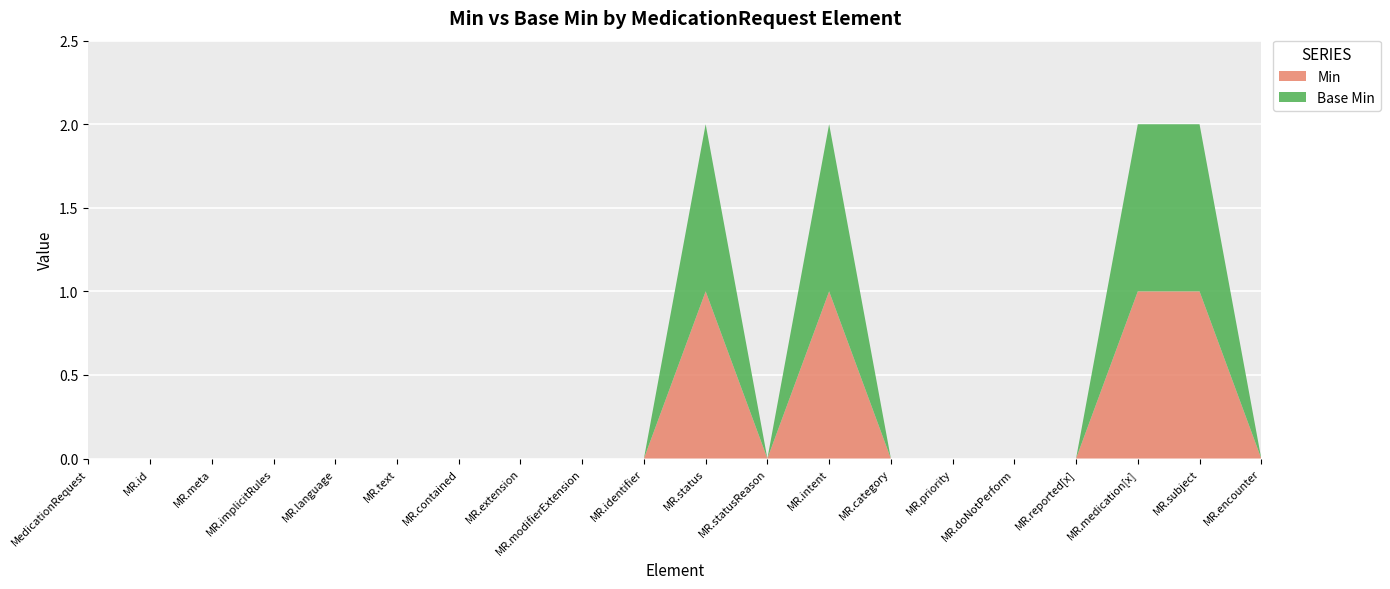

Reading left to right, list all the values displayed in this chart.

Min: 0	0	0	0	0	0	0	0	0	0	1	0	1	0	0	0	0	1	1	0
Base Min: 0	0	0	0	0	0	0	0	0	0	1	0	1	0	0	0	0	1	1	0